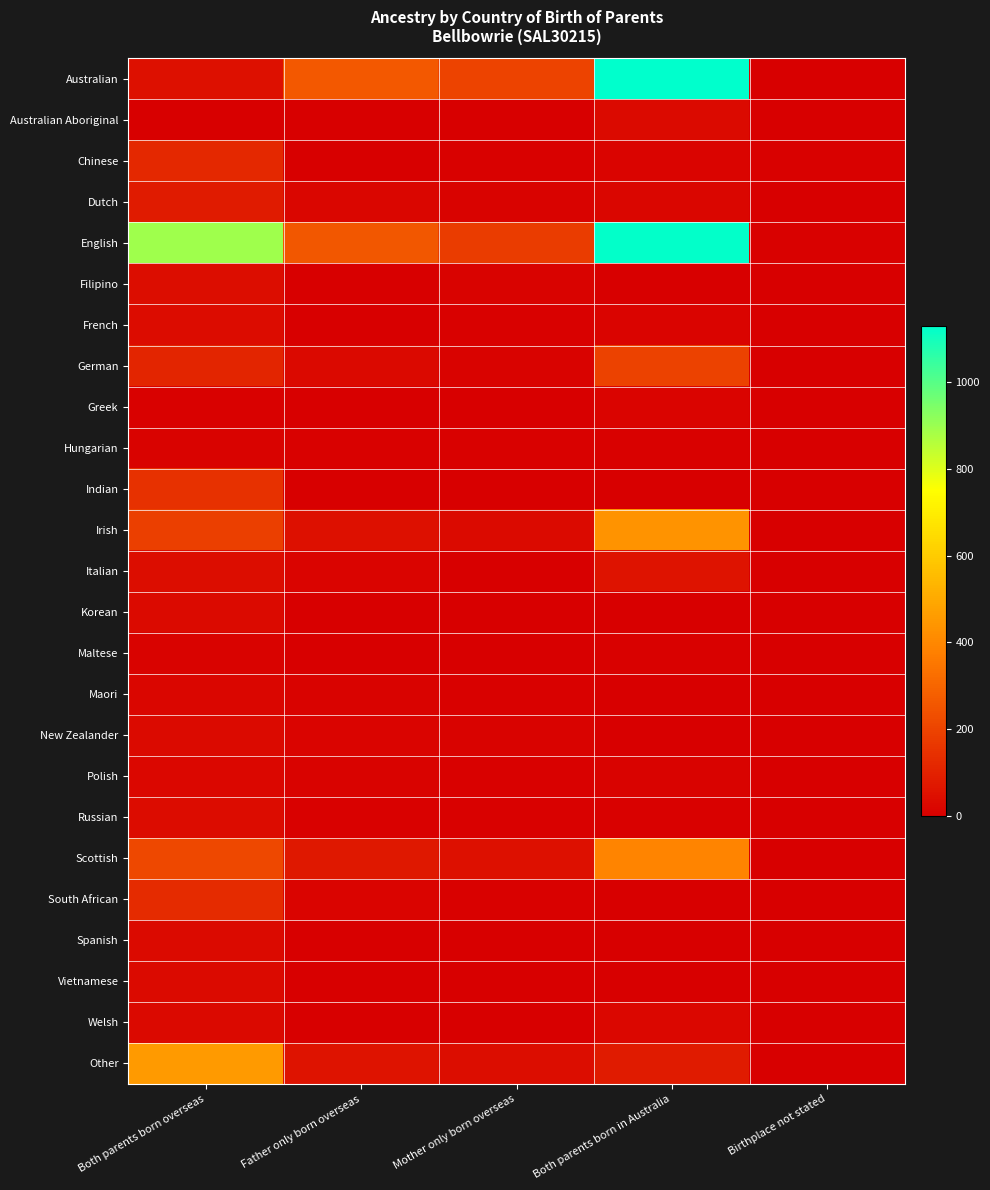

Between Father only born overseas and Both parents born in Australia, which series saw the biggest shift?

English